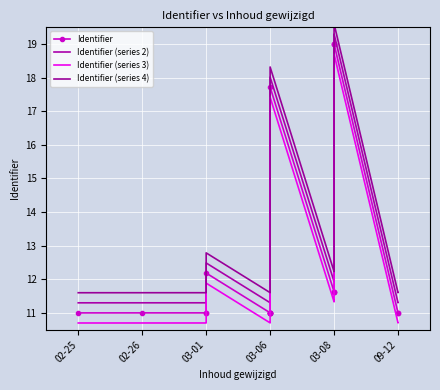

At 03-06, list the series in order from largest to smallest.

Identifier (series 4), Identifier (series 2), Identifier, Identifier (series 3)